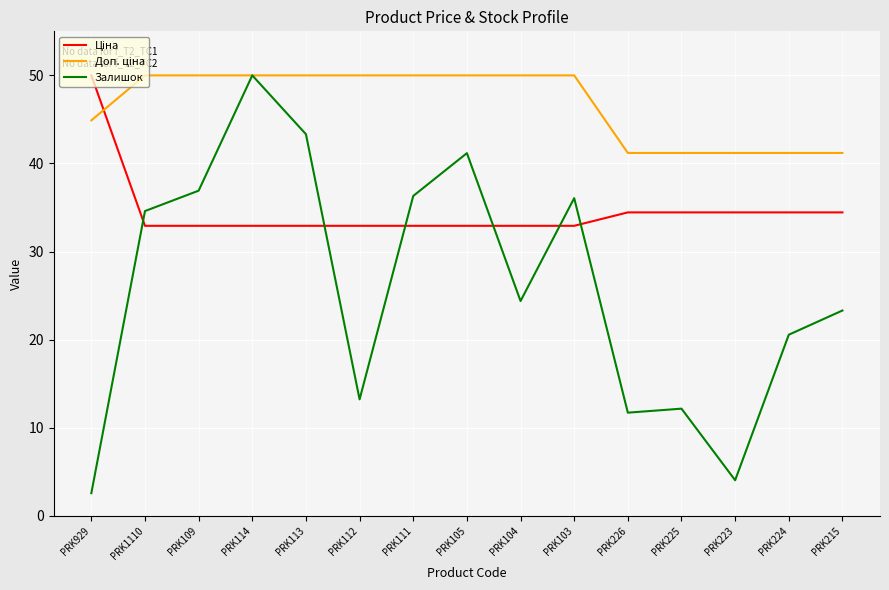

What is the total value across all series at PRK223?

79.7